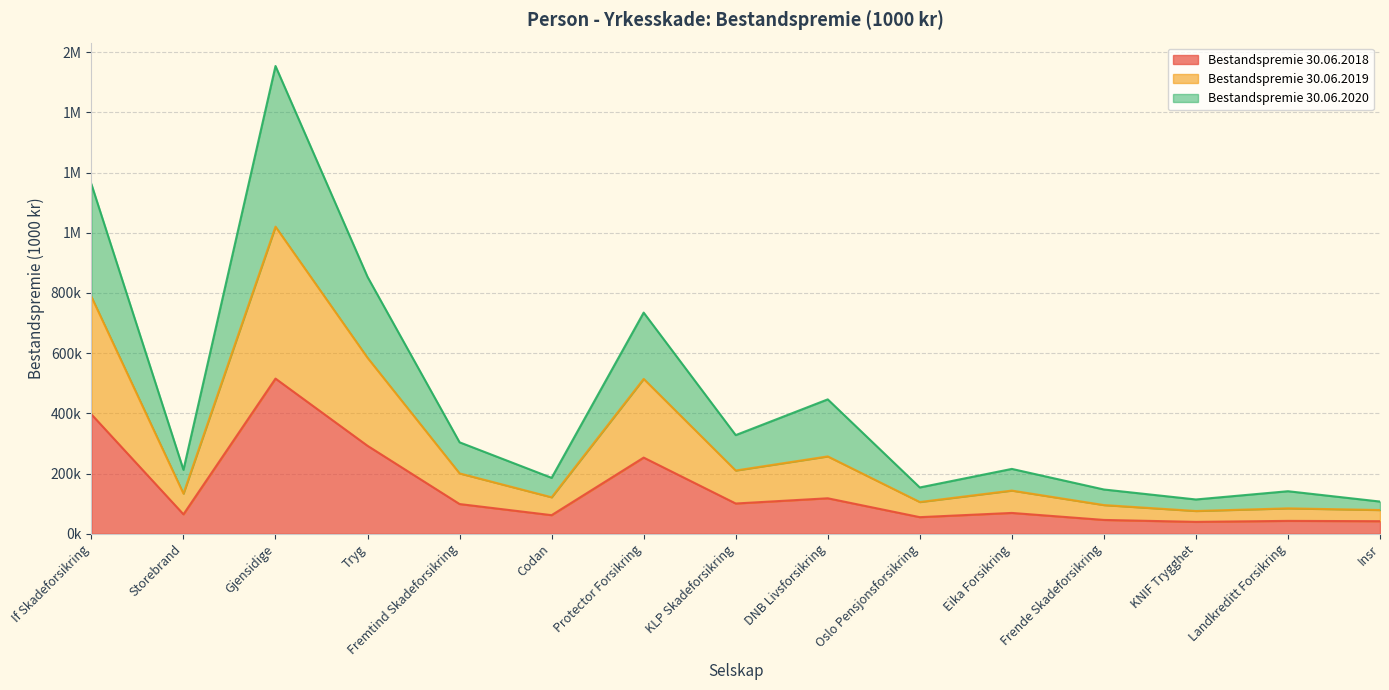

Which series changed the most between Gjensidige and KLP Skadeforsikring?

Bestandspremie 30.06.2020